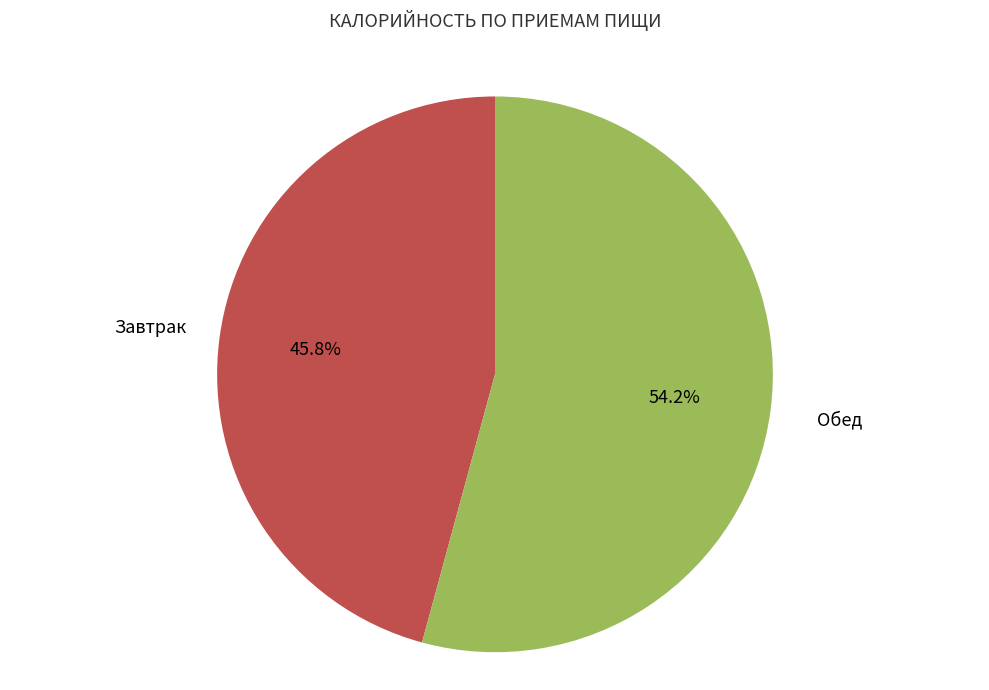

Does any single category account for the majority?

Yes